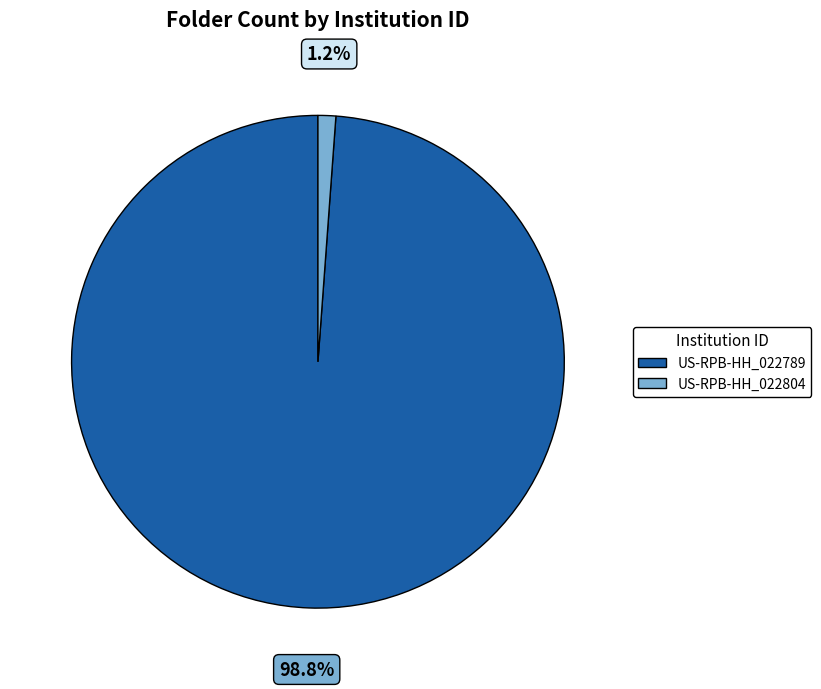

To the nearest percent, what is the average slice percentage?

50%